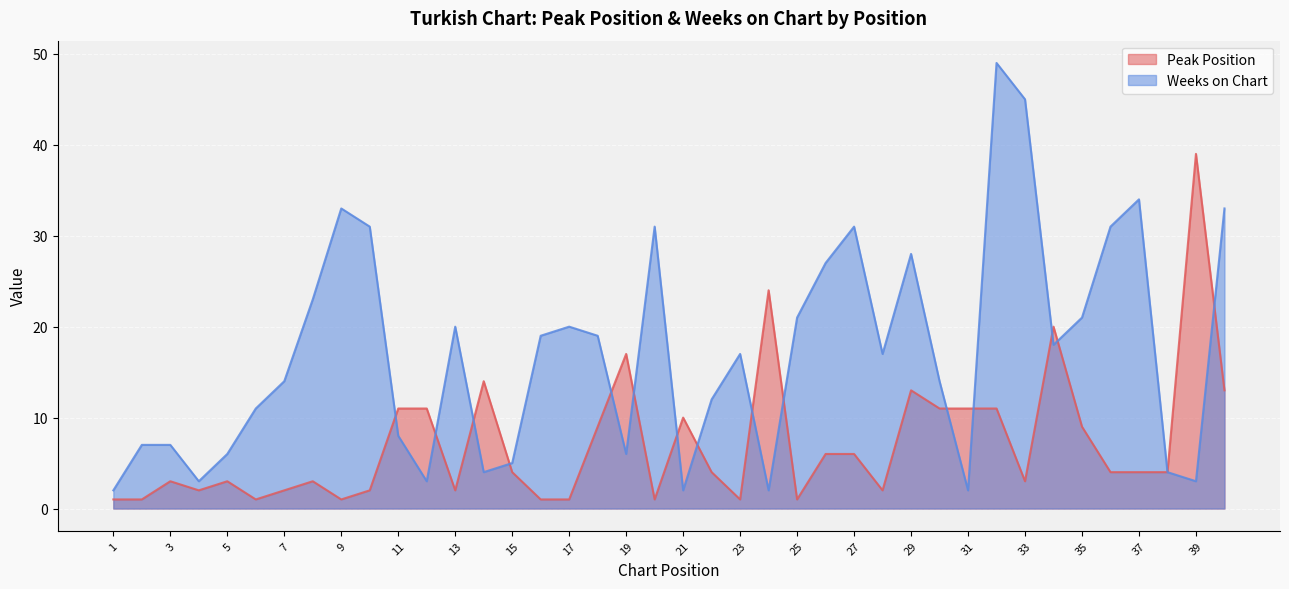

True or false: Peak Position has a value of 4 at 40.

False